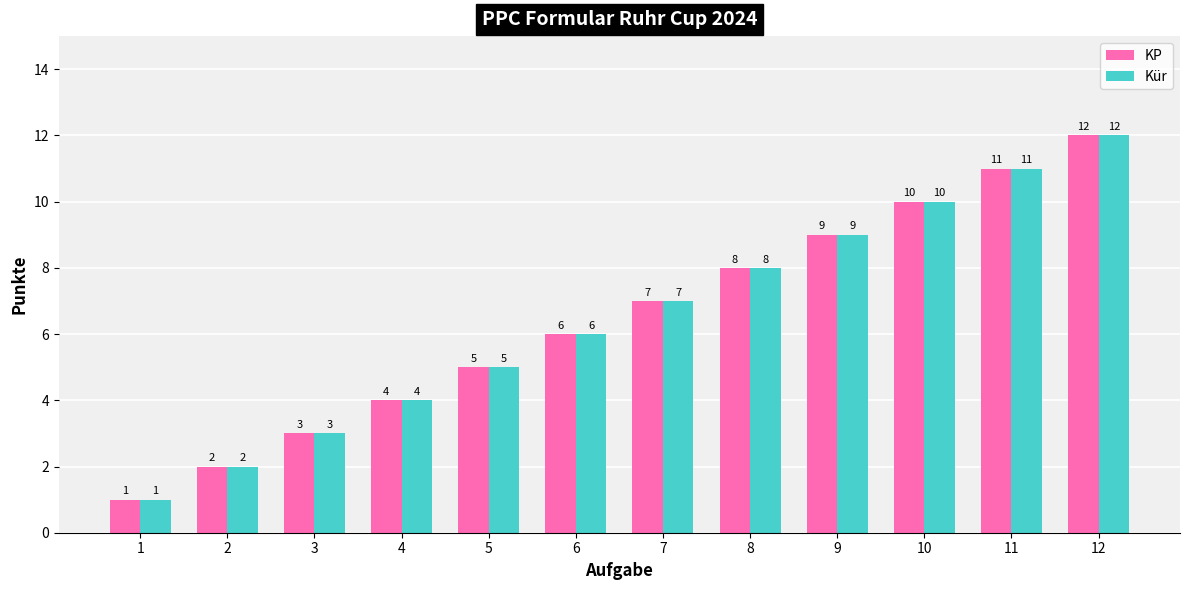

The Kür series shows 1 at 1. True or false?

True